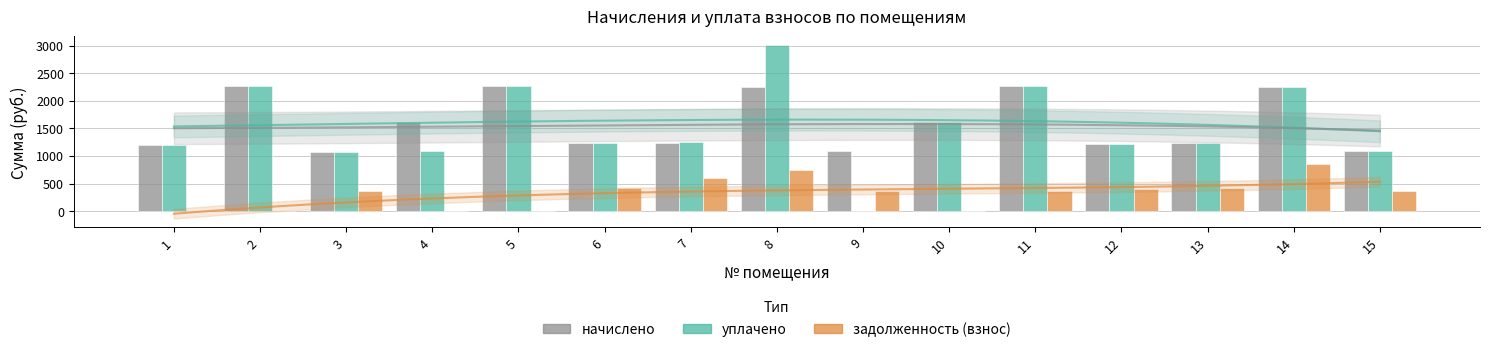

How many bars are there in total?

45